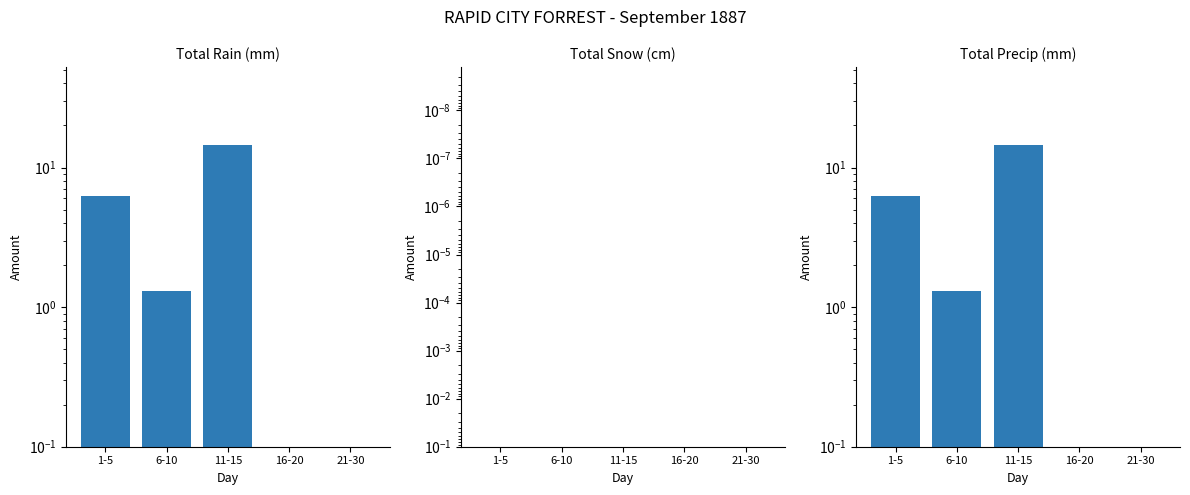

List the series in order of their peak value, lowest first.

Total Snow (cm), Total Rain (mm), Total Precip (mm)